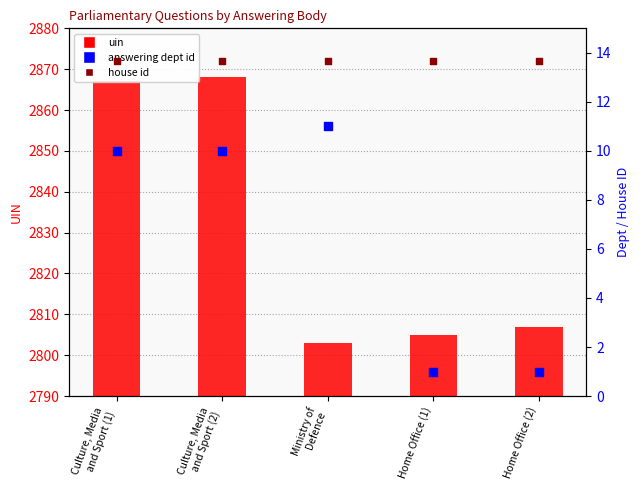

Which series has the widest spread of Y values?

uin